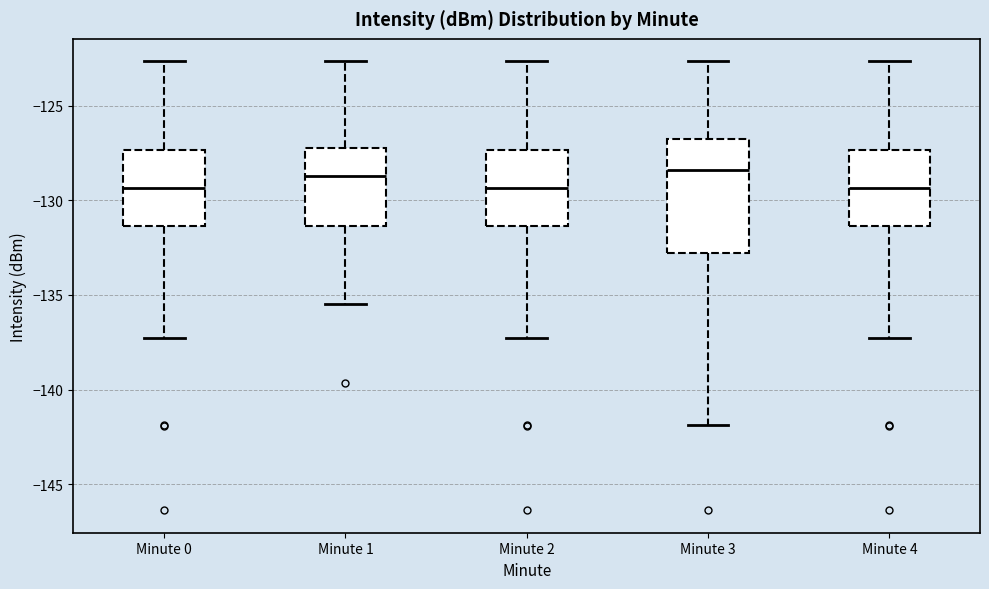

Where does the median line of the box for Minute 1 sit on the y-axis? The values are not printed on the chart, so give them approximately, as read against the axis.

-128.5